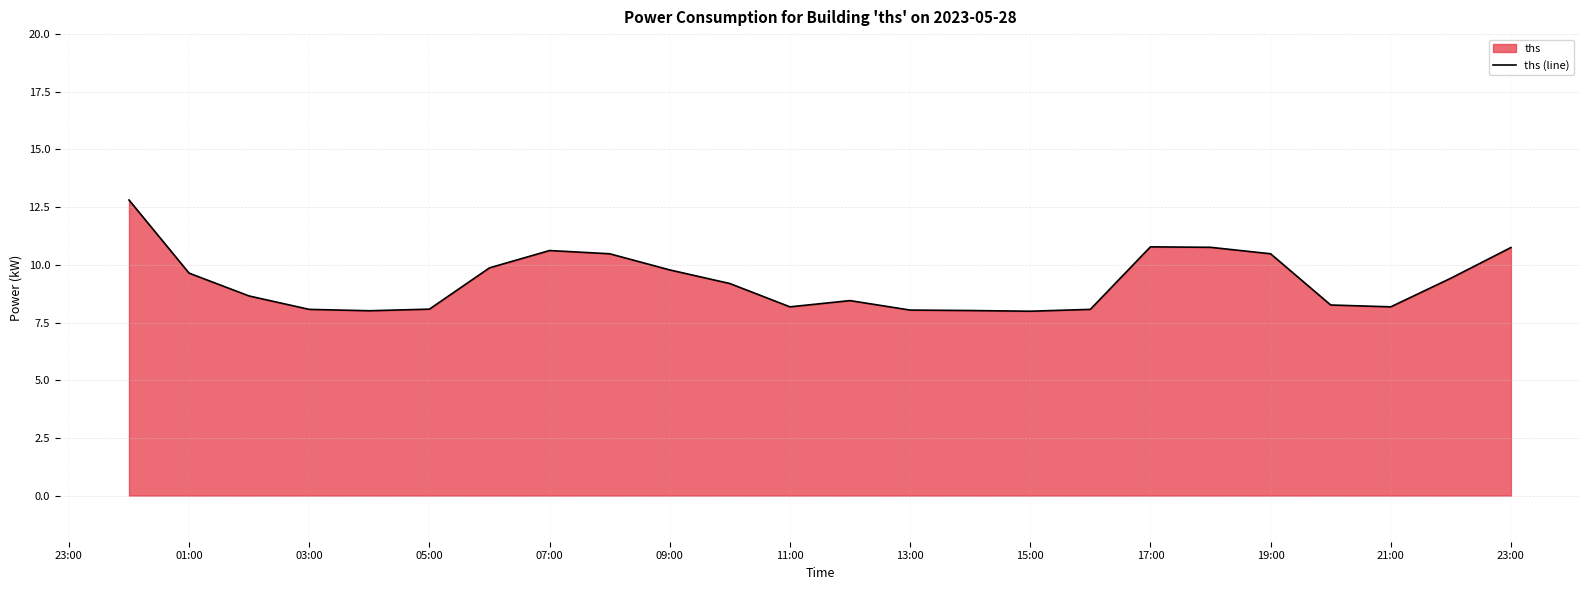

True or false: the data shows 8.2 at 21:00.

True